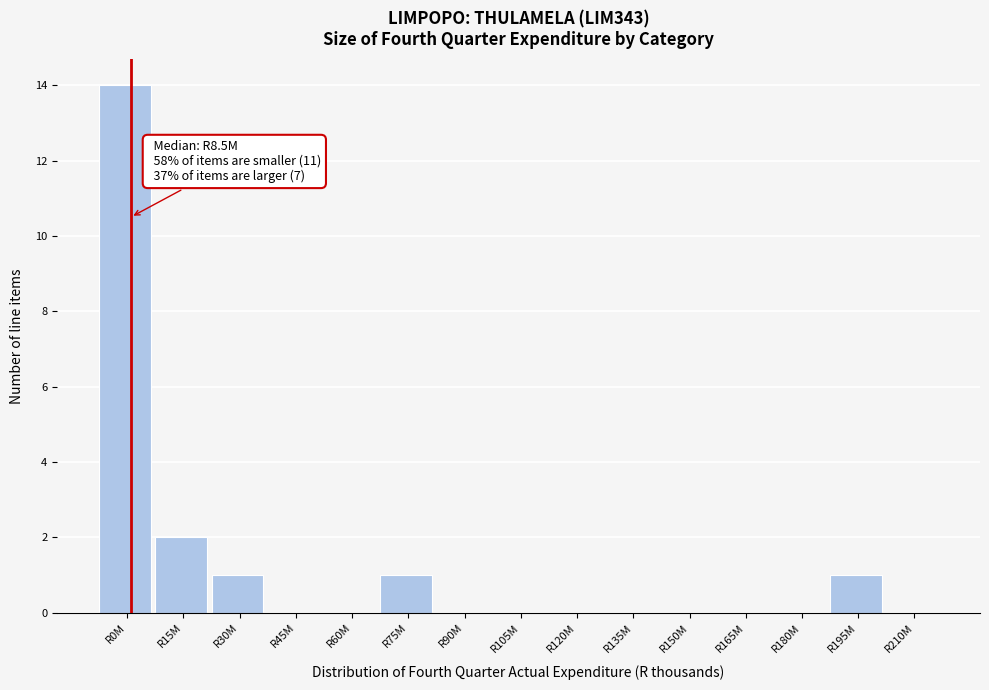

Reading left to right, extract all data points from this chart.

R0M=14	R15M=2	R30M=1	R45M=0	R60M=0	R75M=1	R90M=0	R105M=0	R120M=0	R135M=0	R150M=0	R165M=0	R180M=0	R195M=1	R210M=0